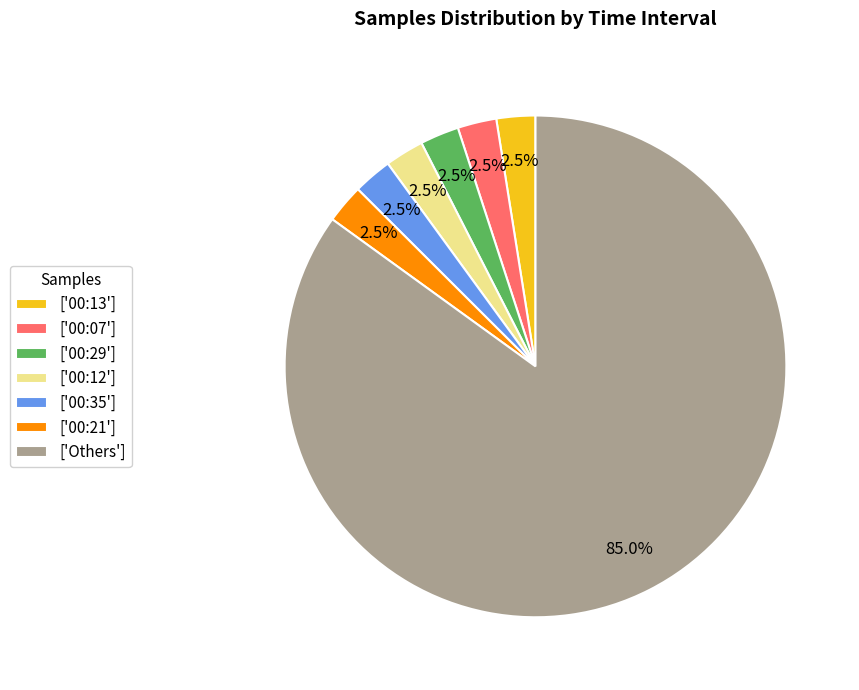

Approximately how many times larger is the value at ['00:12'] compared to ['00:29']?

1.0